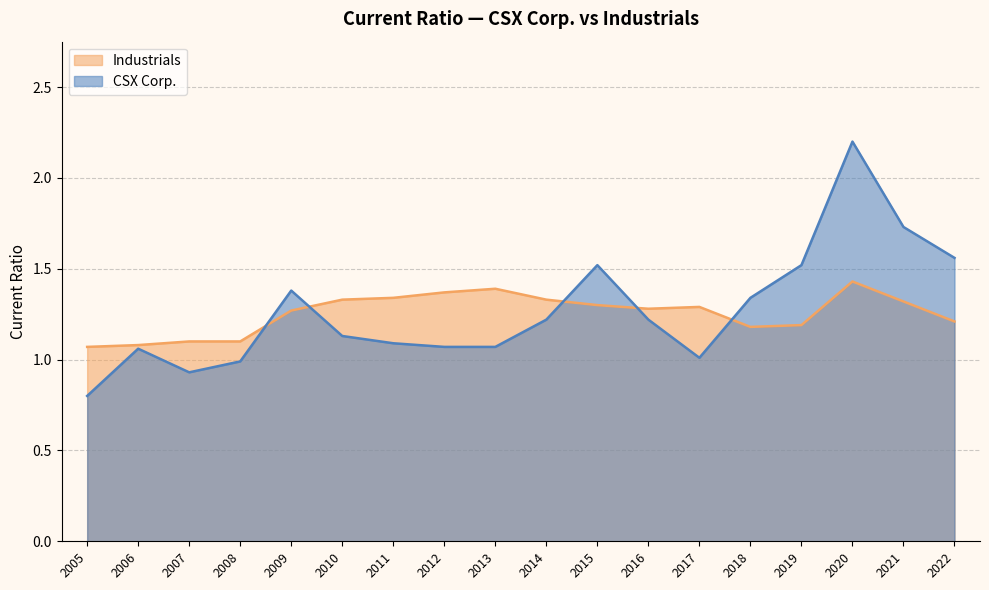

Count the Industrials values in the range 1 to 2.

18